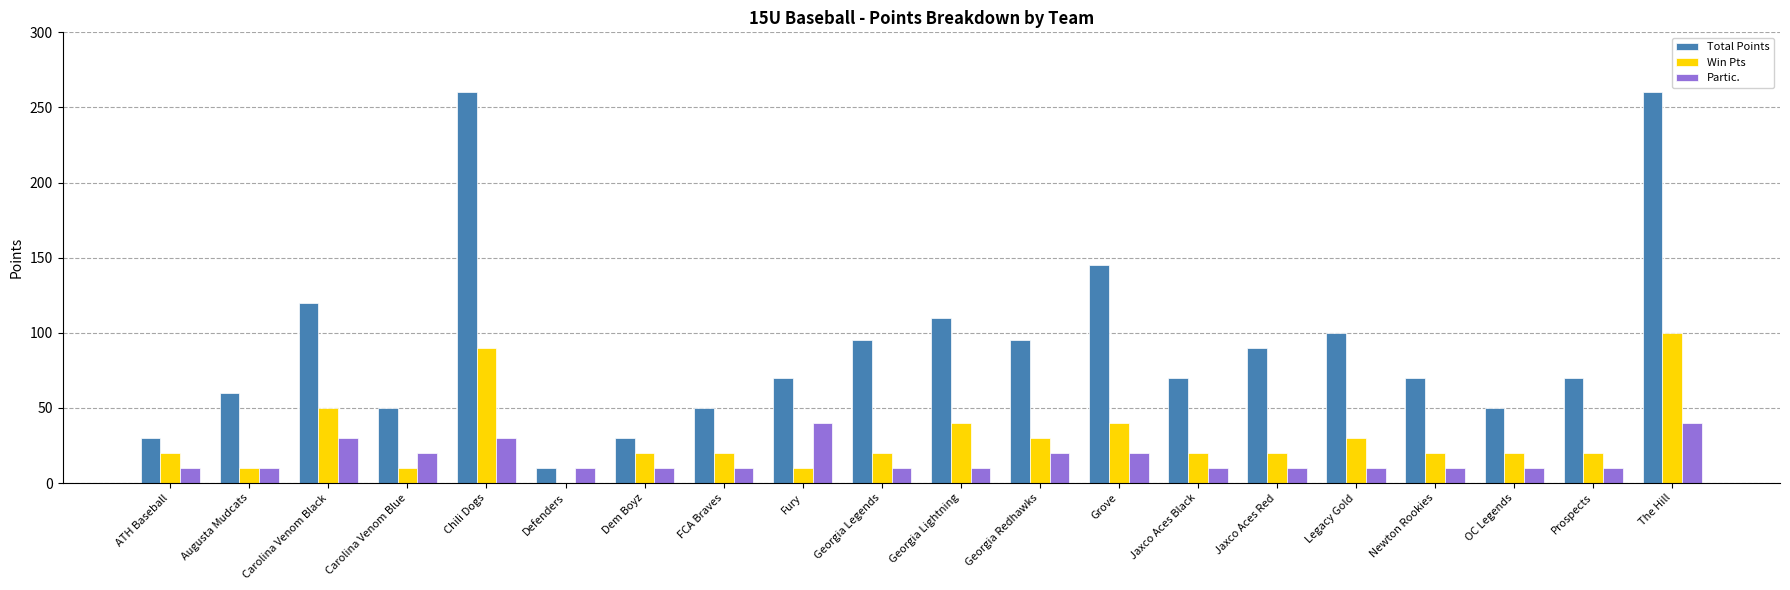

Reading left to right, transcribe all the data shown in this chart.

Total Points: ATH Baseball=30	Augusta Mudcats=60	Carolina Venom Black=120	Carolina Venom Blue=50	Chili Dogs=260	Defenders=10	Dem Boyz=30	FCA Braves=50	Fury=70	Georgia Legends=95	Georgia Lightning=110	Georgia Redhawks=95	Grove=145	Jaxco Aces Black=70	Jaxco Aces Red=90	Legacy Gold=100	Newton Rookies=70	OC Legends=50	Prospects=70	The Hill=260
Win Pts: ATH Baseball=20	Augusta Mudcats=10	Carolina Venom Black=50	Carolina Venom Blue=10	Chili Dogs=90	Defenders=0	Dem Boyz=20	FCA Braves=20	Fury=10	Georgia Legends=20	Georgia Lightning=40	Georgia Redhawks=30	Grove=40	Jaxco Aces Black=20	Jaxco Aces Red=20	Legacy Gold=30	Newton Rookies=20	OC Legends=20	Prospects=20	The Hill=100
Partic.: ATH Baseball=10	Augusta Mudcats=10	Carolina Venom Black=30	Carolina Venom Blue=20	Chili Dogs=30	Defenders=10	Dem Boyz=10	FCA Braves=10	Fury=40	Georgia Legends=10	Georgia Lightning=10	Georgia Redhawks=20	Grove=20	Jaxco Aces Black=10	Jaxco Aces Red=10	Legacy Gold=10	Newton Rookies=10	OC Legends=10	Prospects=10	The Hill=40